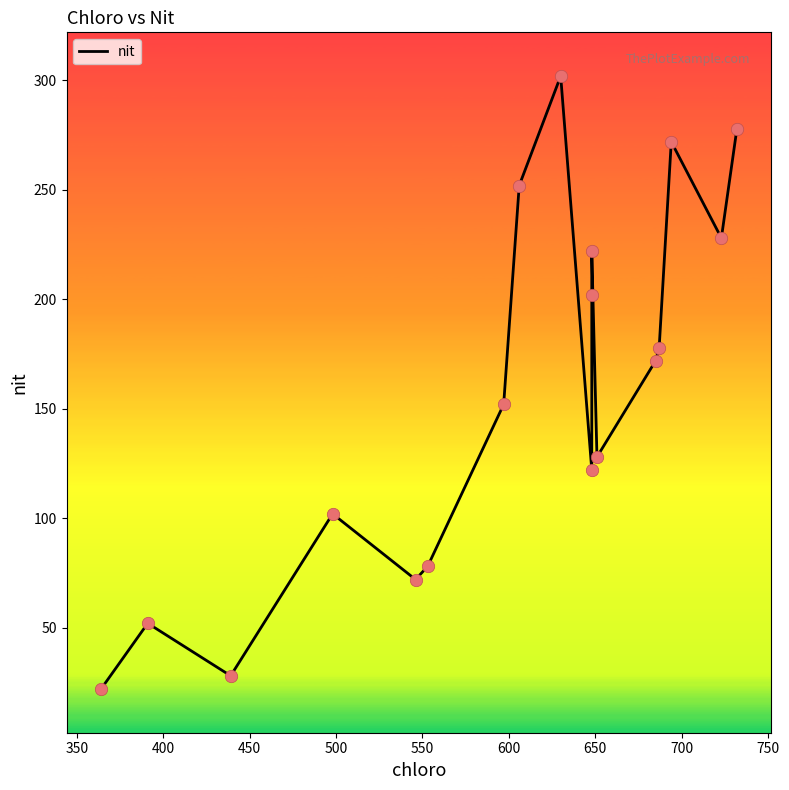

Between 400 and 350, which is larger?

350